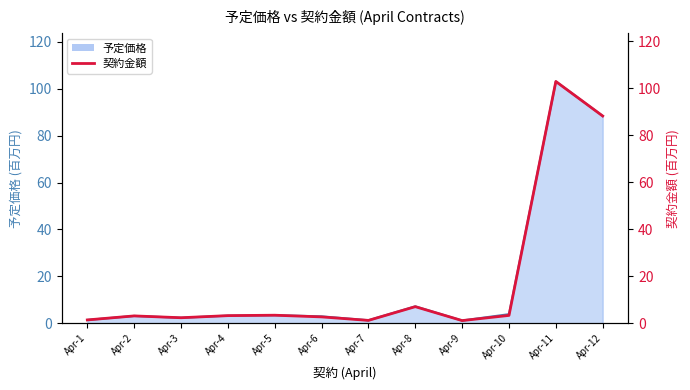

What is the sum of all values?

219.8